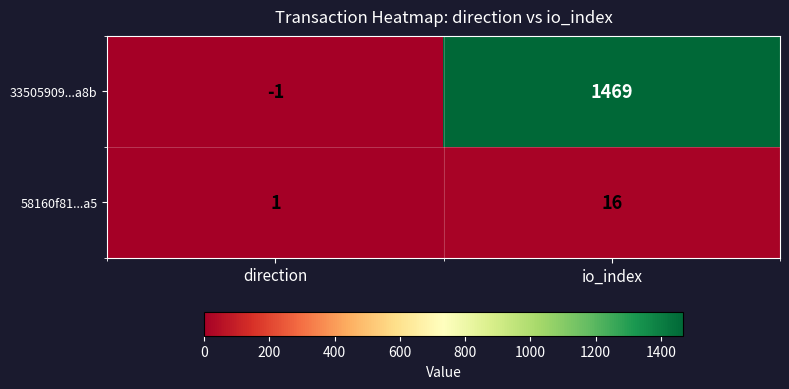

How many categories are shown in the chart?

2